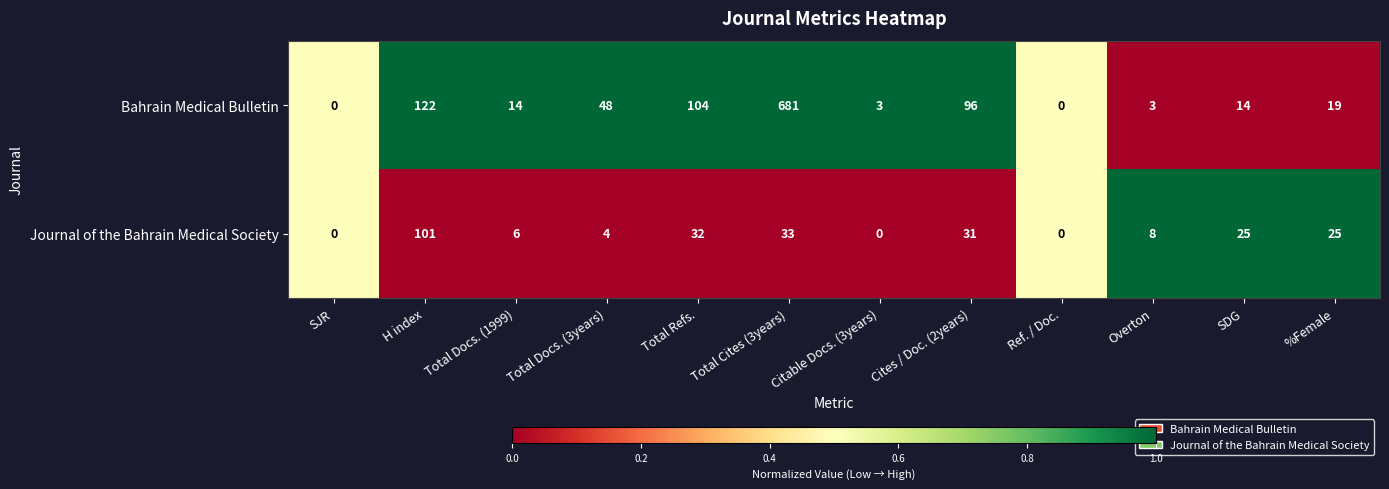

Which series has the largest total across all categories?

Bahrain Medical Bulletin